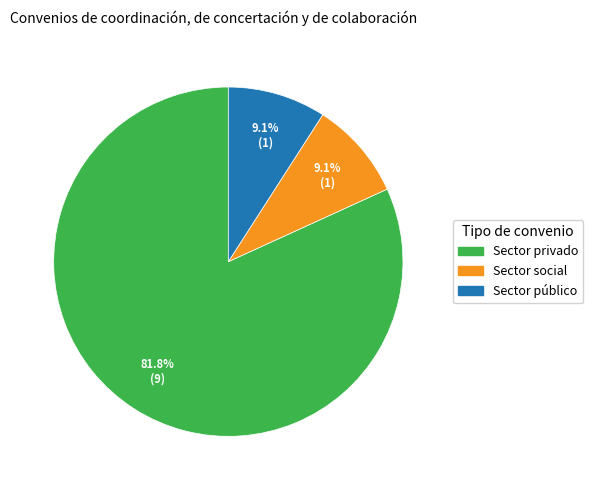

How many segments does this pie chart have?

3